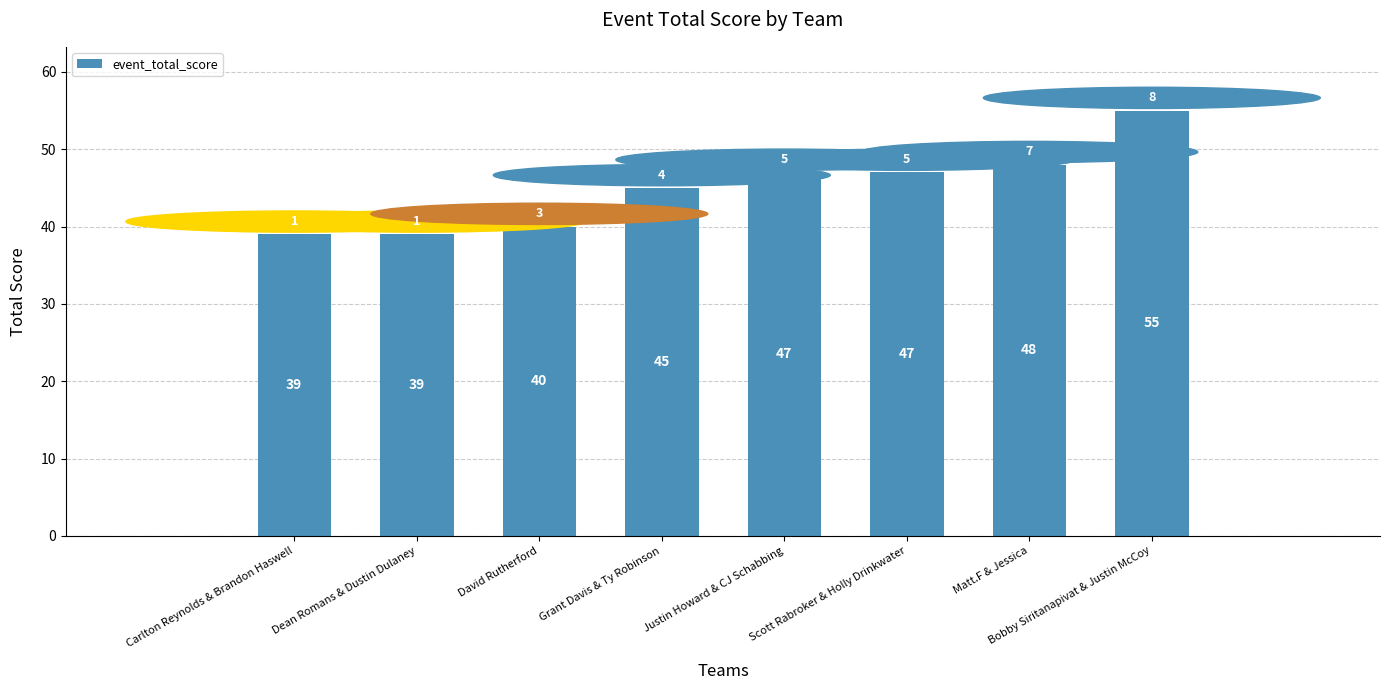

How many distinct data groups are displayed?

1